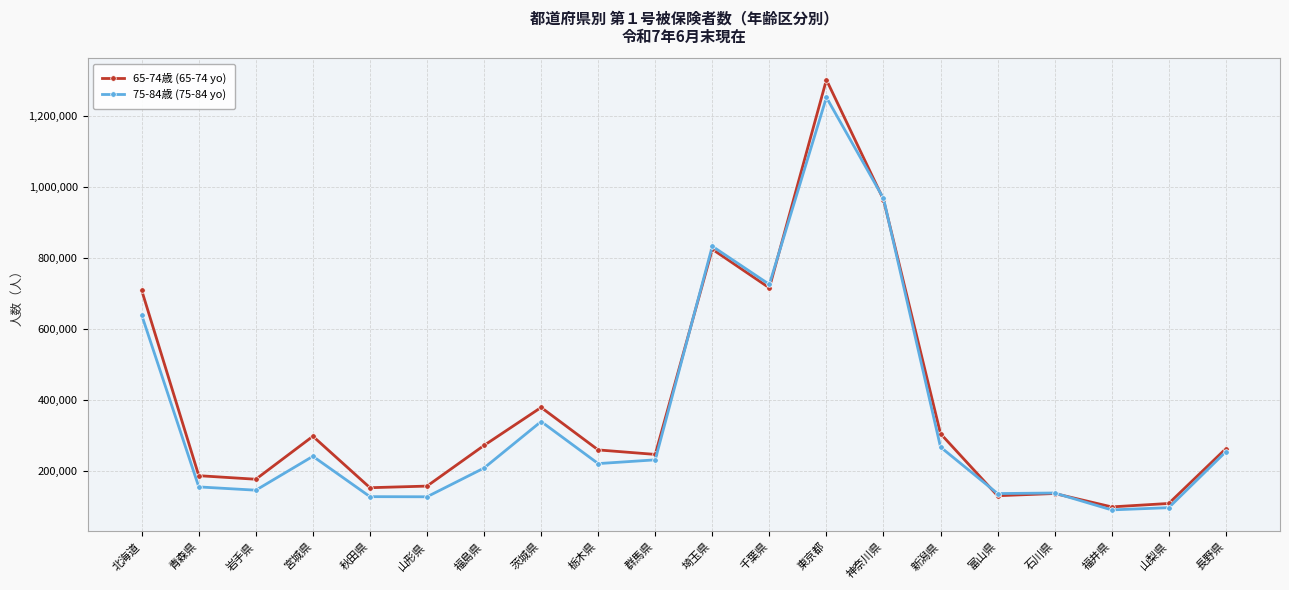

What is the sum of all 75-84歳 (75-84 yo) values?

7187688